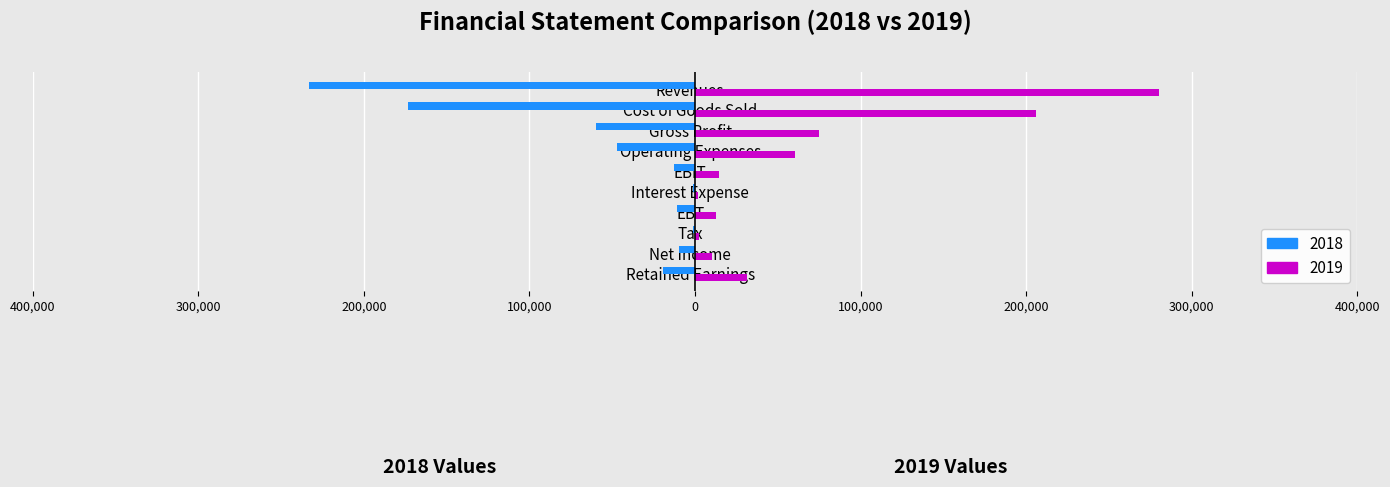

What is the sum of the 2018 values at Gross Profit and EBT?

-70708